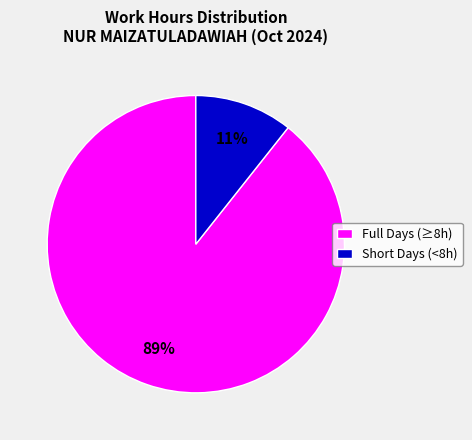

Do Short Days (<8h) and Full Days (≥8h) together represent more than half of the pie?

Yes